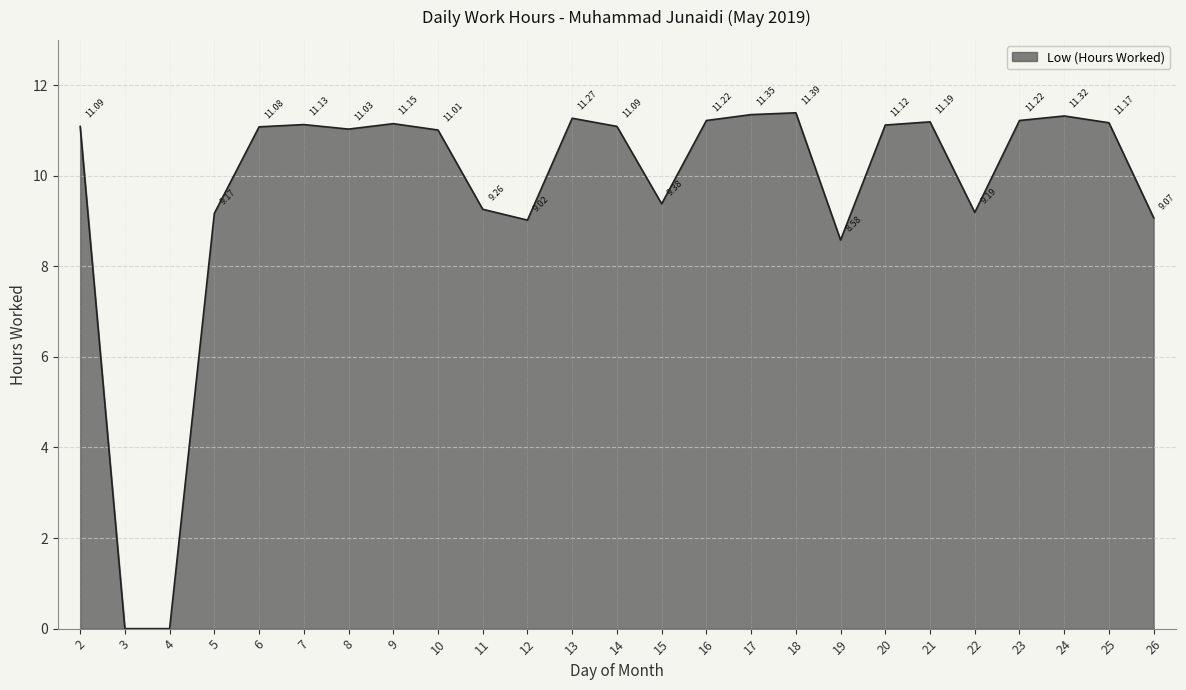

Between 21 and 18, which is larger?

18